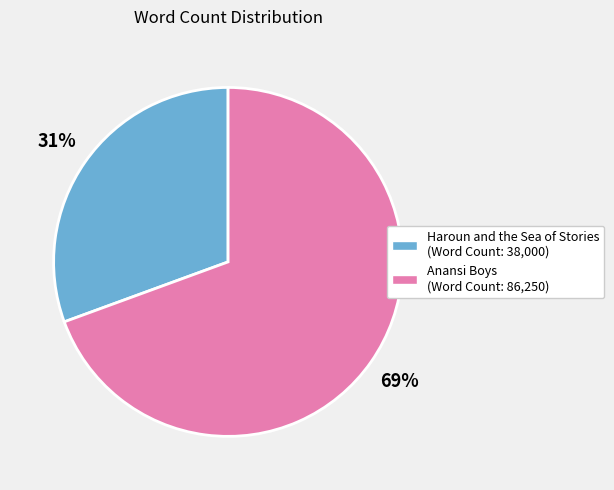

Does Haroun and the Sea of Stories represent more than half of the total?

No